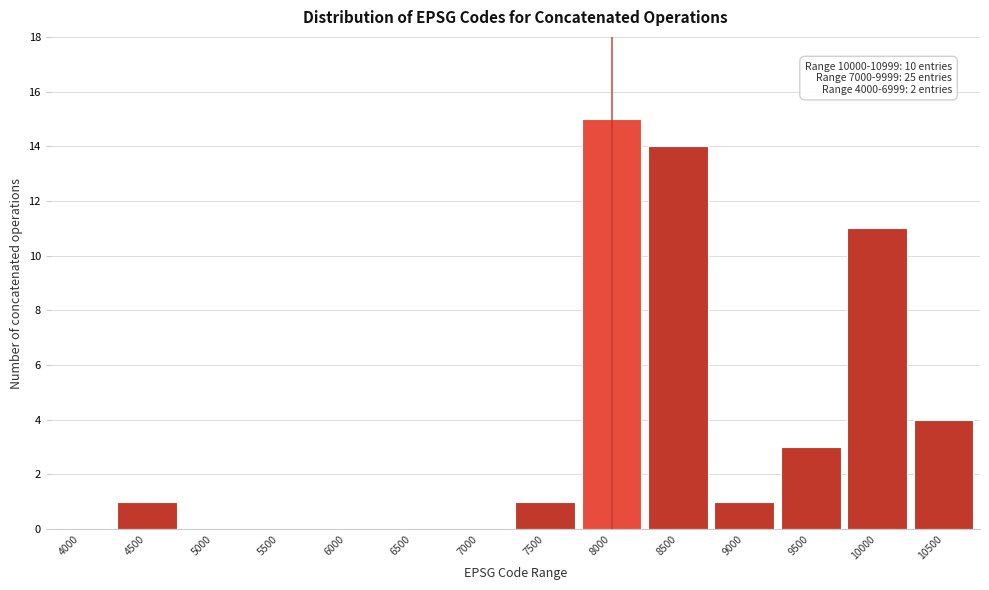

Reading left to right, extract all data points from this chart.

4000=0	4500=1	5000=0	5500=0	6000=0	6500=0	7000=0	7500=1	8000=15	8500=14	9000=1	9500=3	10000=11	10500=4